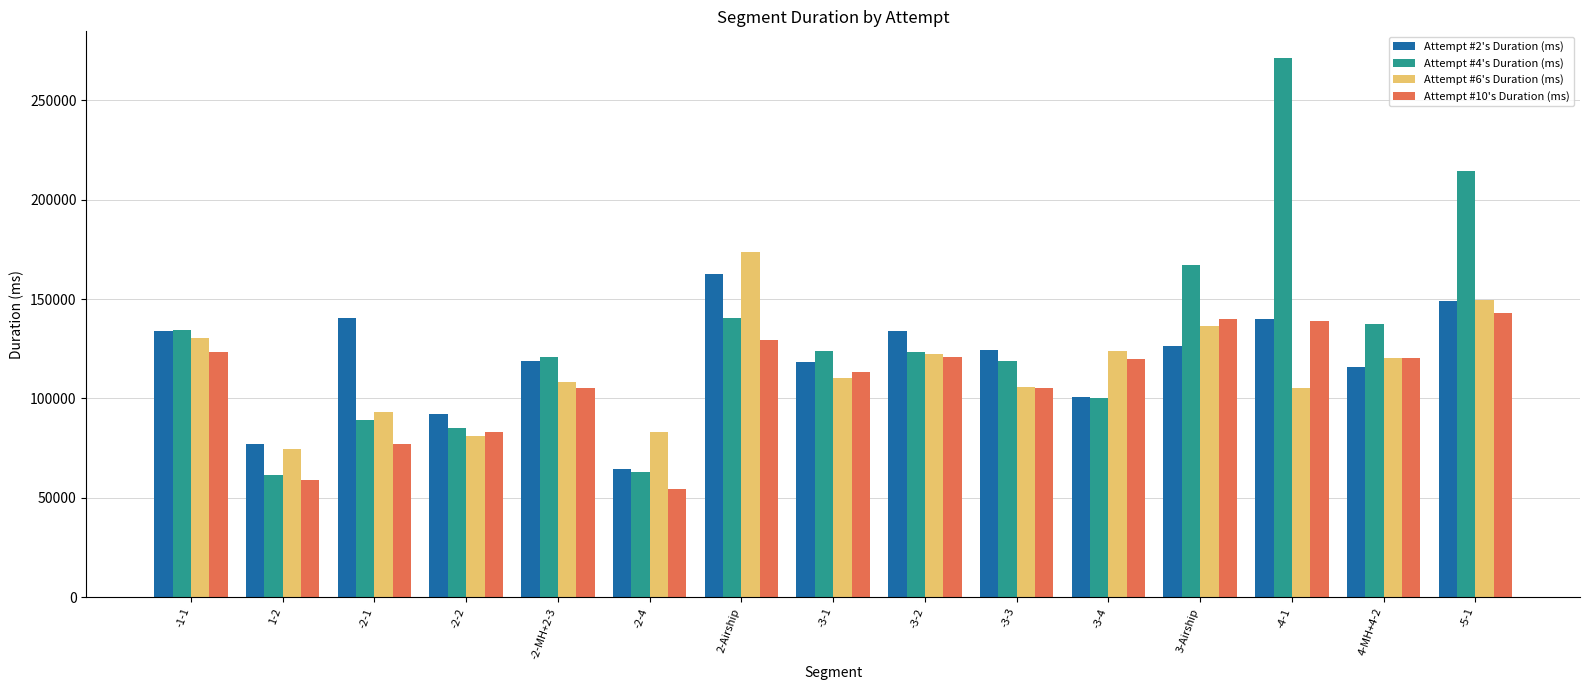

What is the average value of the Attempt #4's Duration (ms) series?

130019